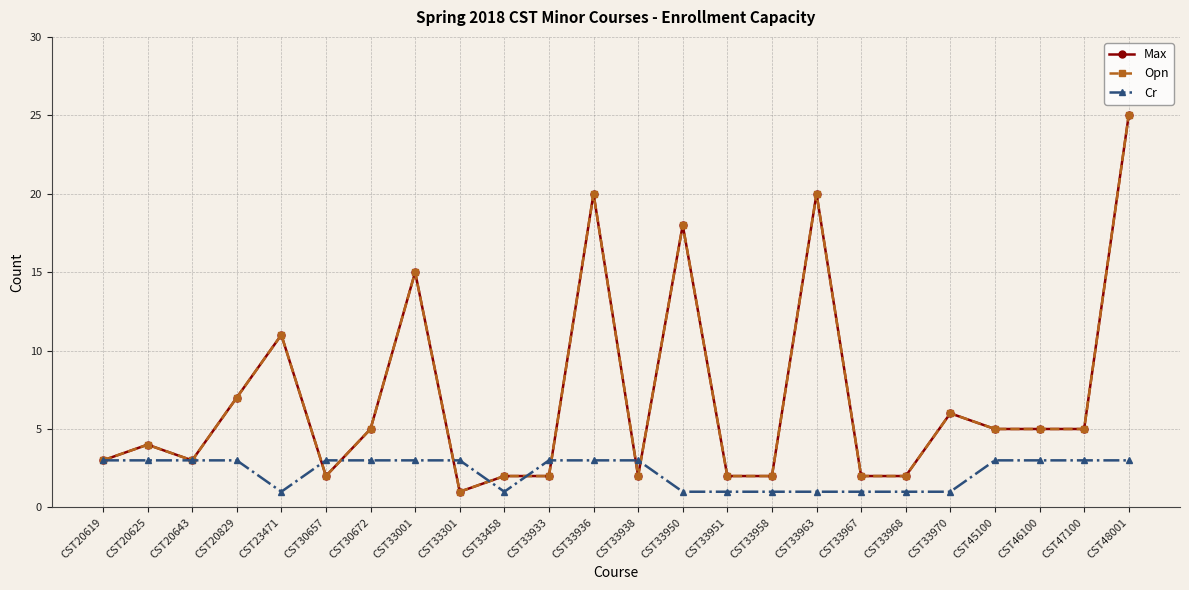

Is this an area chart (filled region under the line)?

No